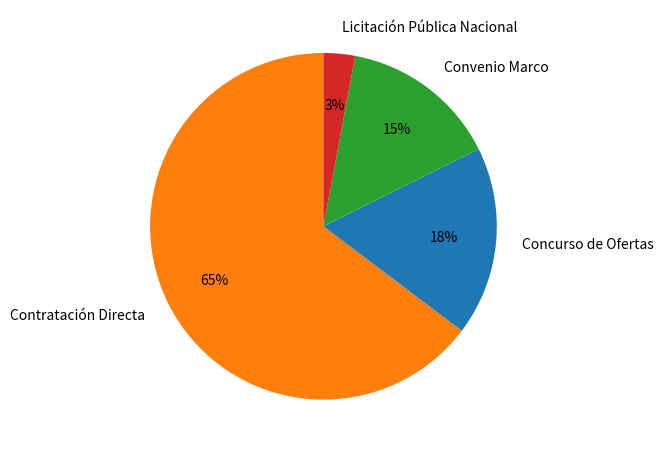

Count the number of slices in the pie.

4